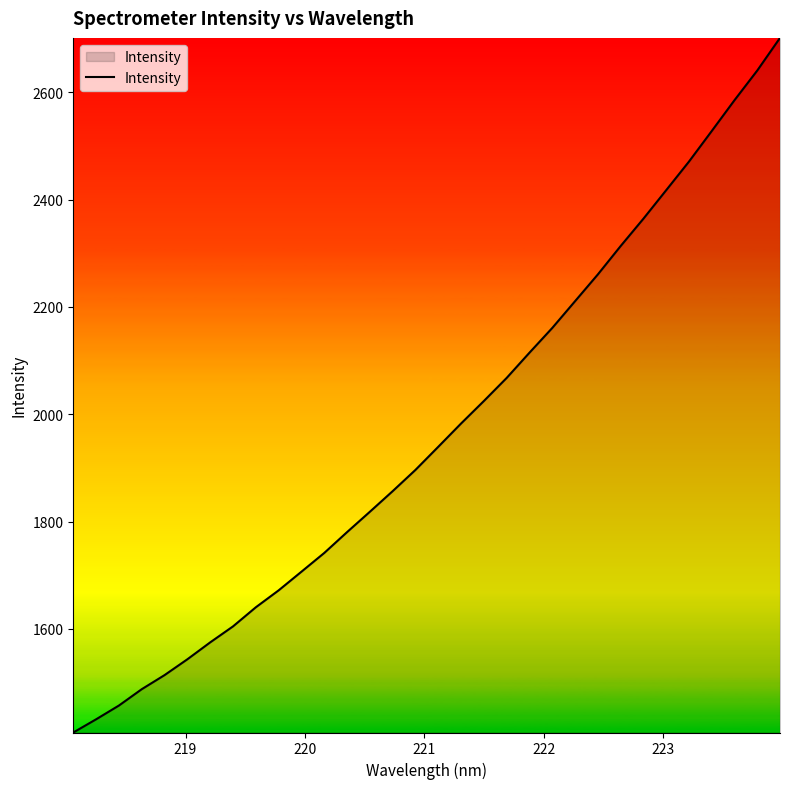

What is the difference between the maximum and minimum values?

1294.1